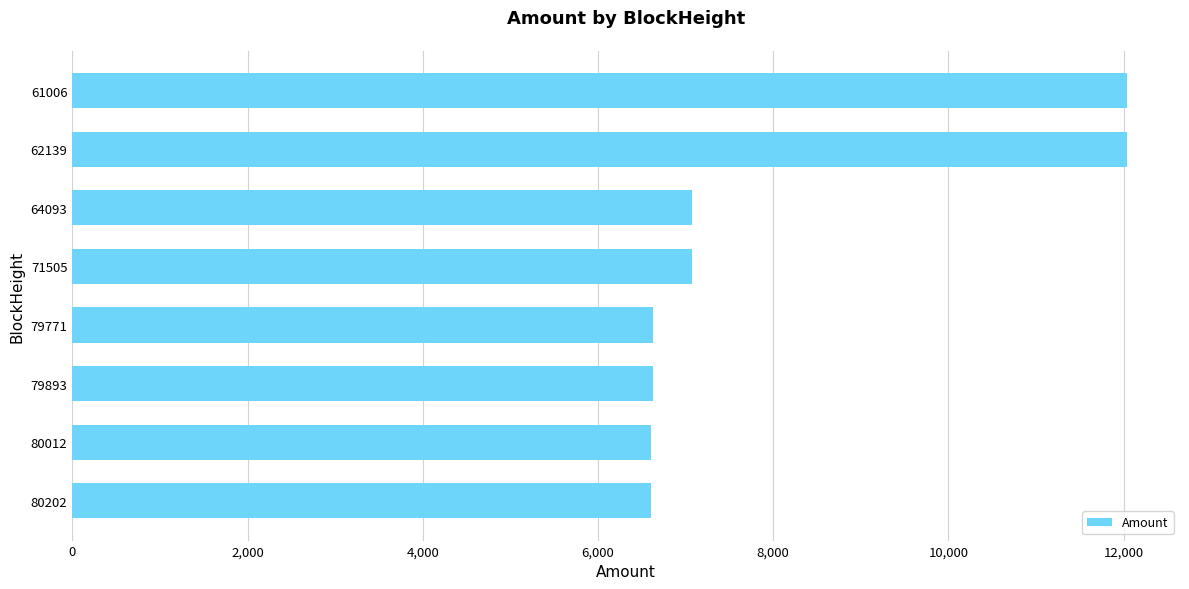

The chart shows a value of 6630.0 at 79771. True or false?

True